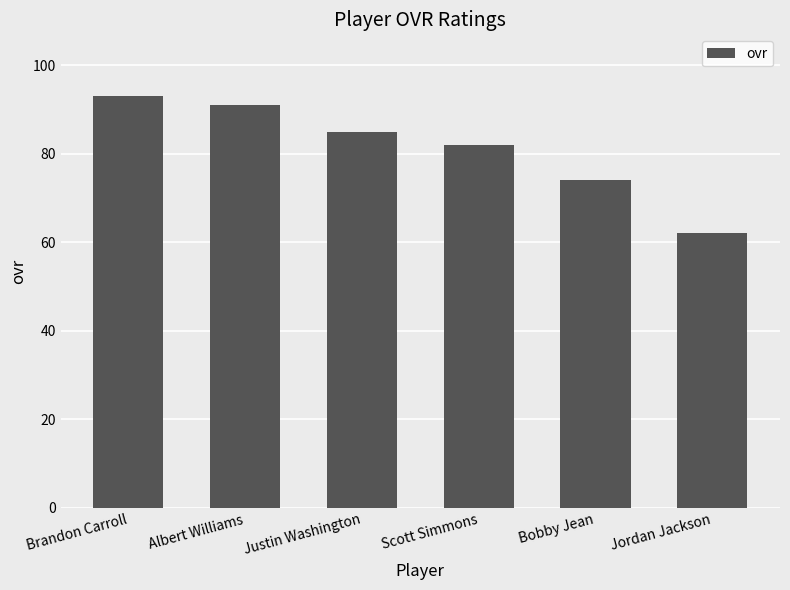

Which label corresponds to the largest value in the chart?

Brandon Carroll